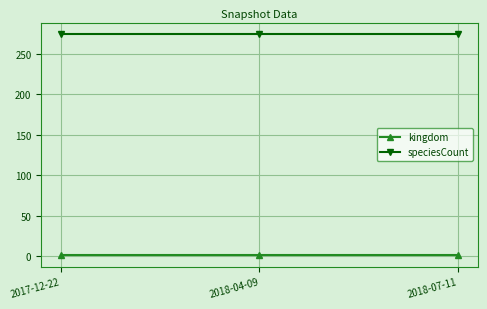

True or false: kingdom has a value of 1 at 2018-04-09.

True